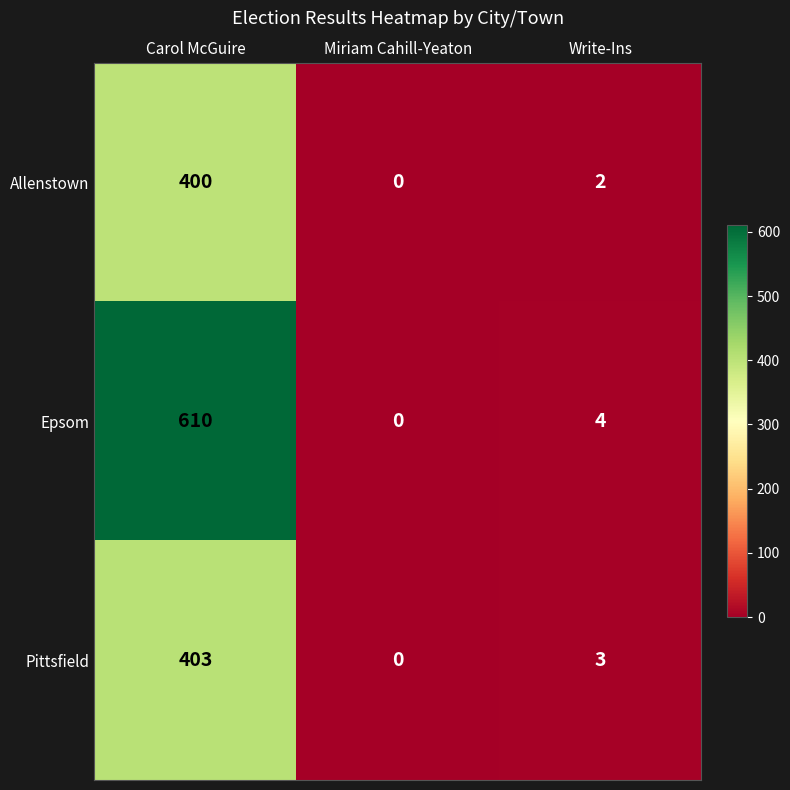

Count the number of data series in this chart.

3